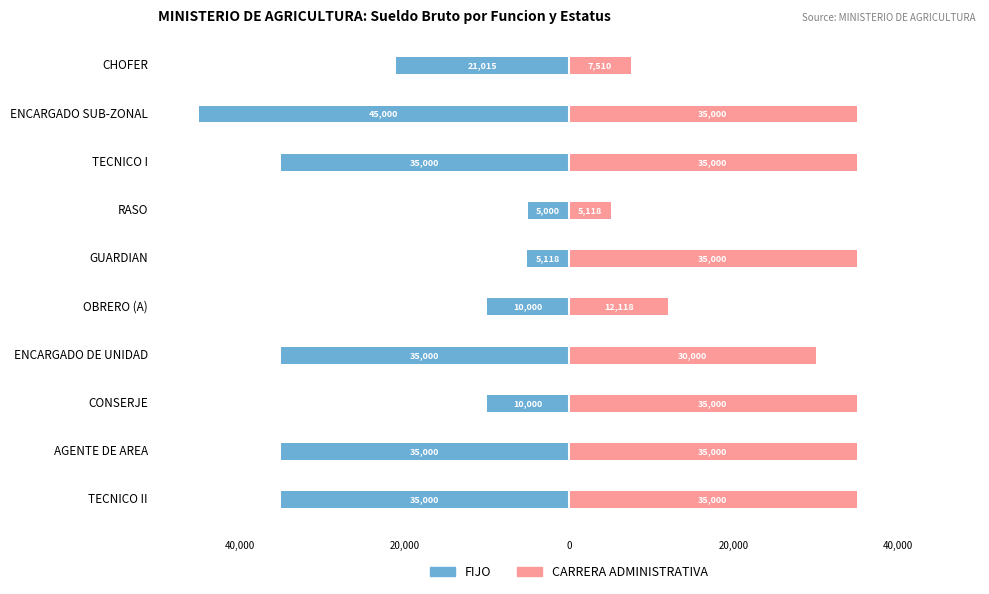

Between CHOFER and TECNICO I, which series saw the biggest shift?

CARRERA ADMINISTRATIVA